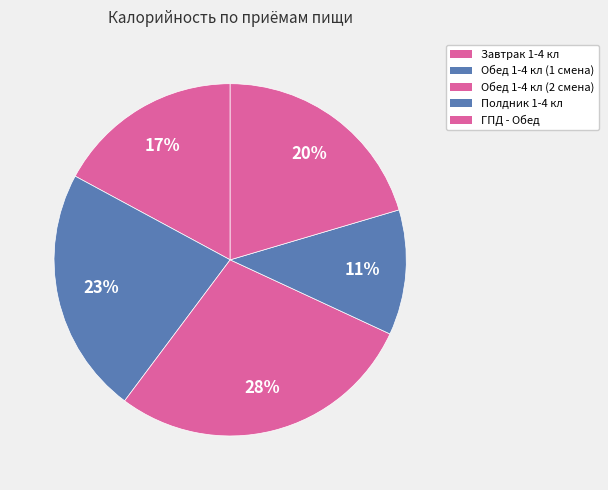

True or false: Обед 1-4 кл (2 смена) accounts for 28% of the total.

True